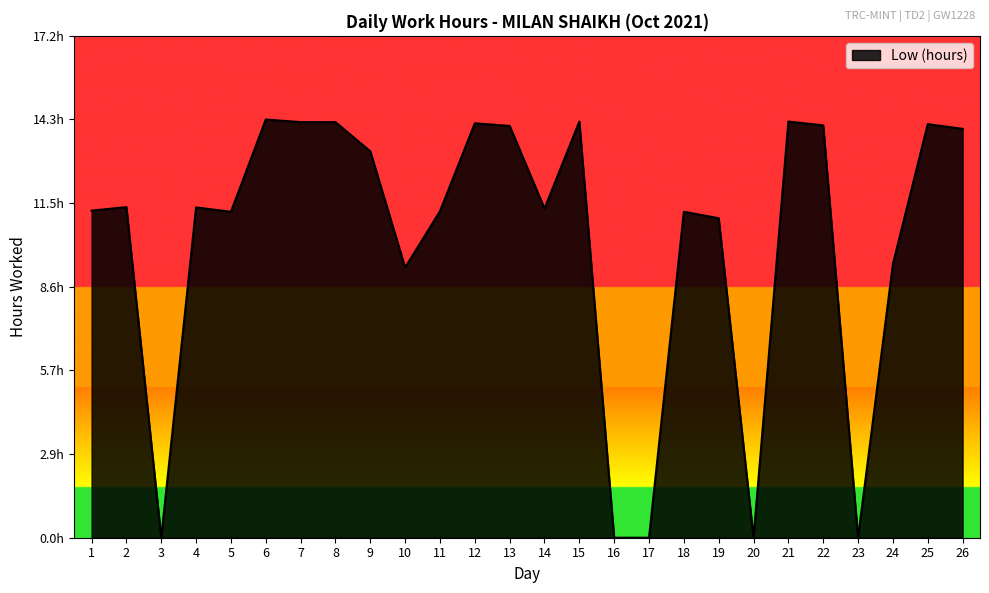

True or false: the data has more than 1 interior local peaks.

True